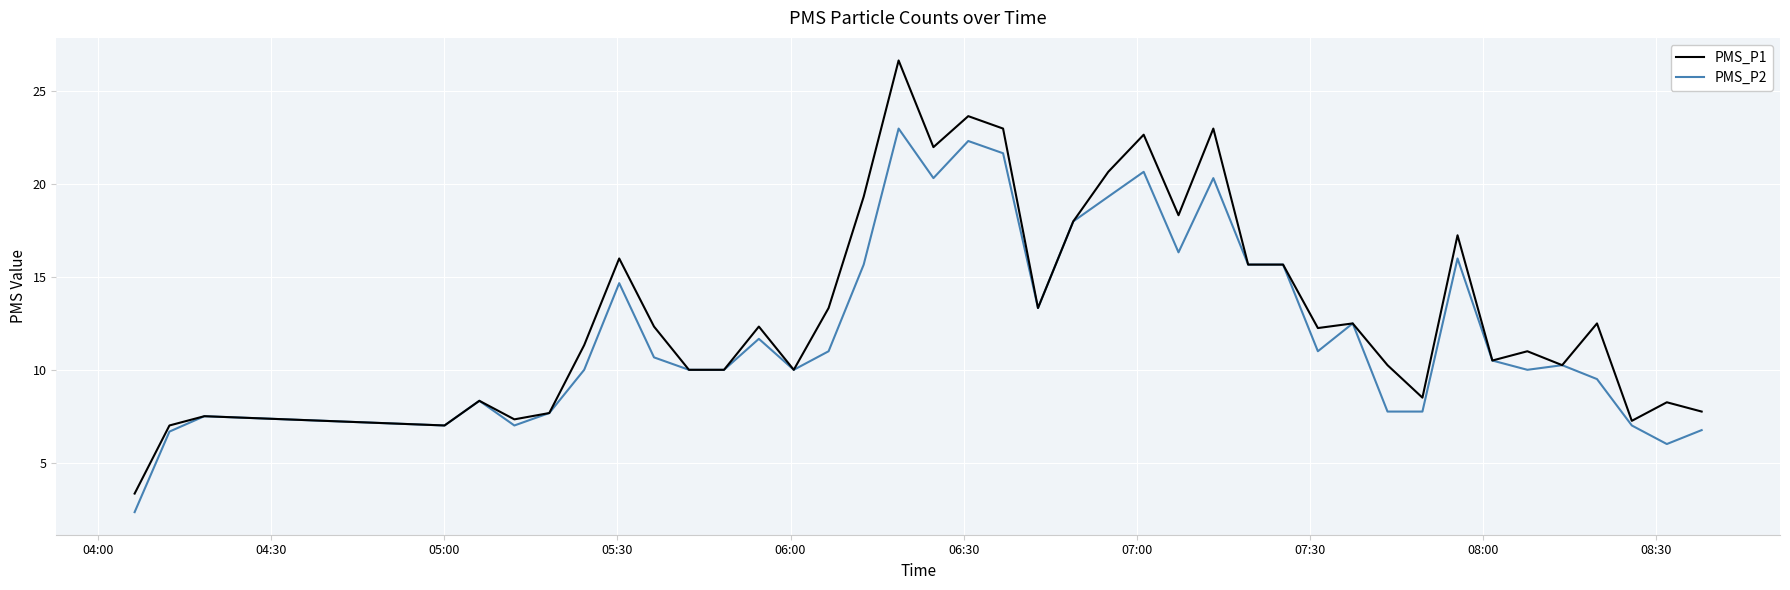

Which series has the widest spread of values?

PMS_P1